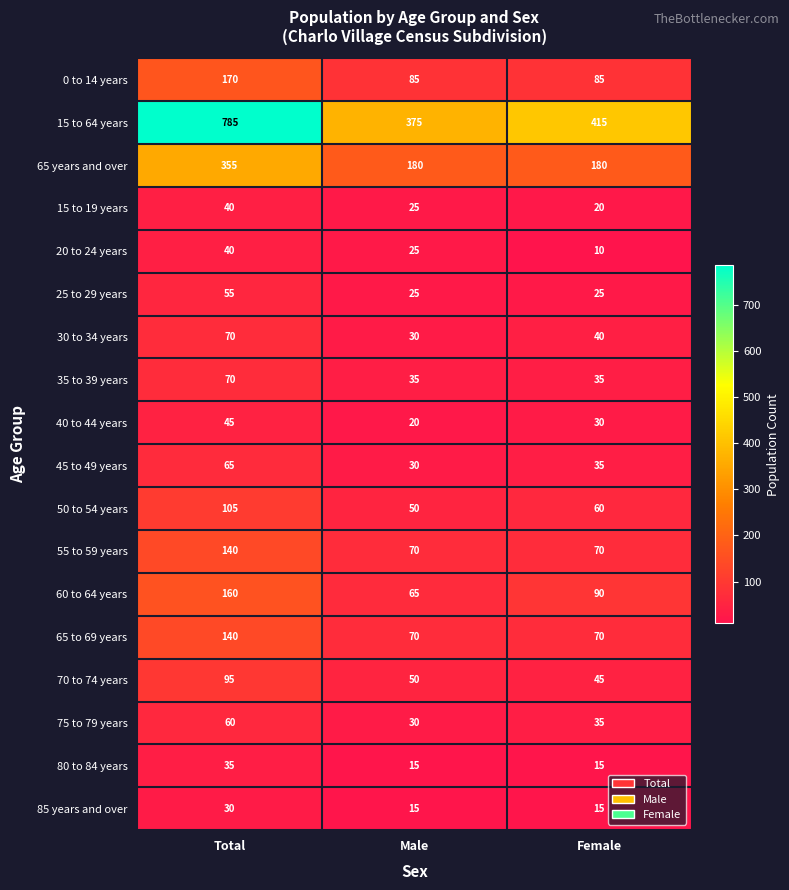

What is the total value across all series at Total?

2460